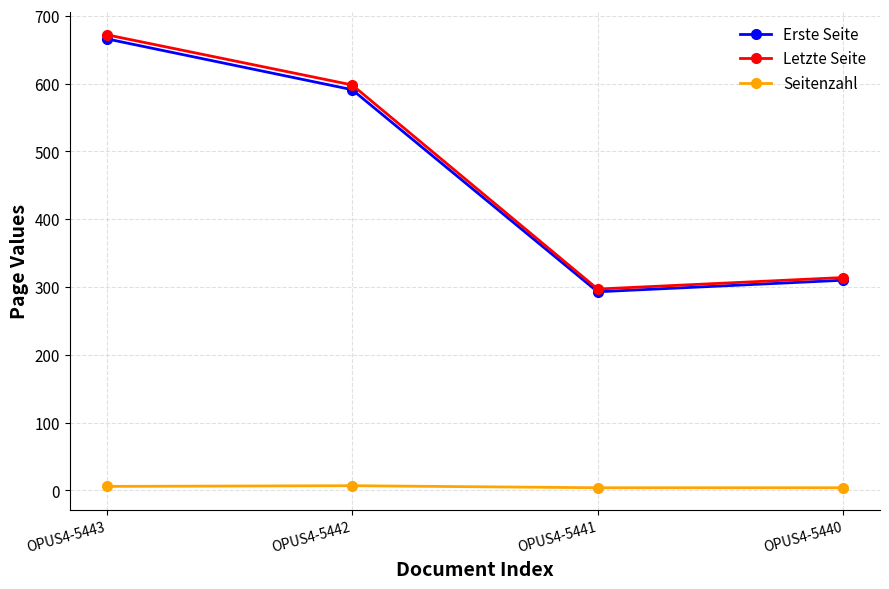

Which category has the lowest value in the Erste Seite series?

OPUS4-5441